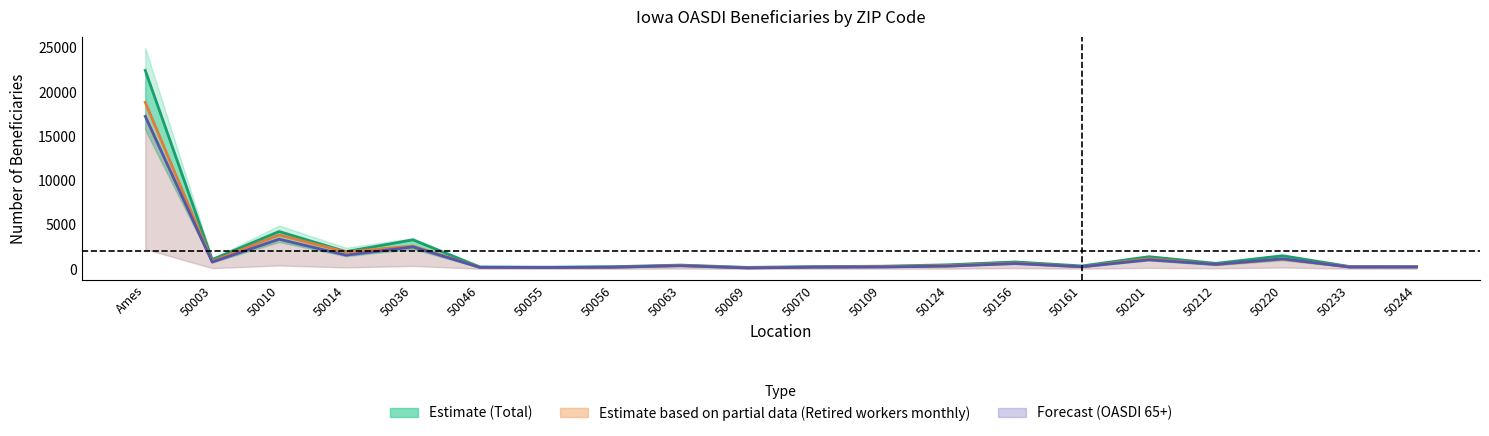

At 50156, list the series in order from largest to smallest.

Total, Retired workers (monthly), All beneficiaries